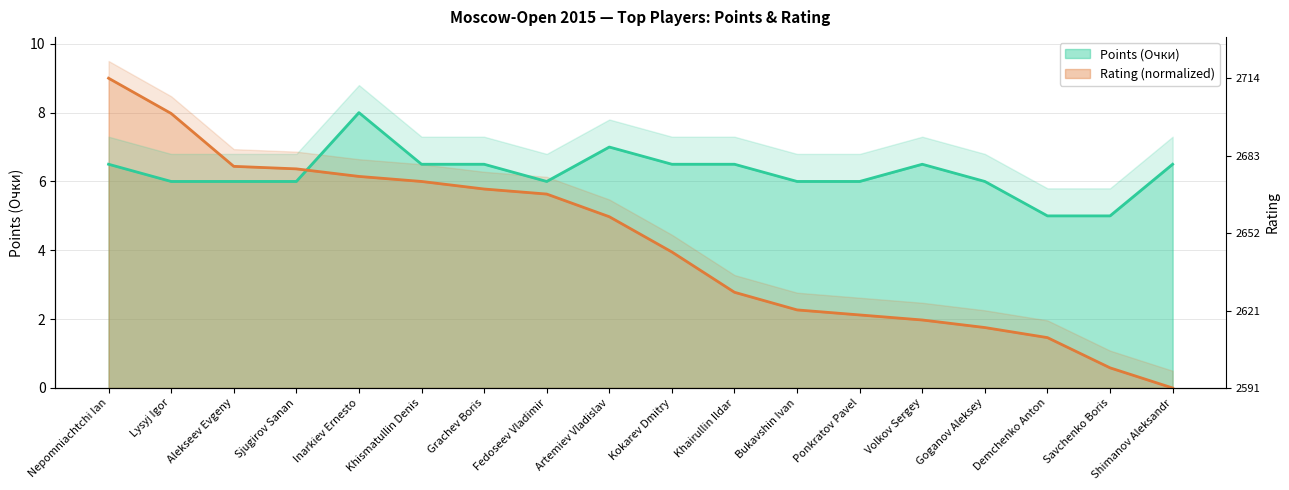

What is the spread (max minus min) of values at Alekseev Evgeny?

0.4